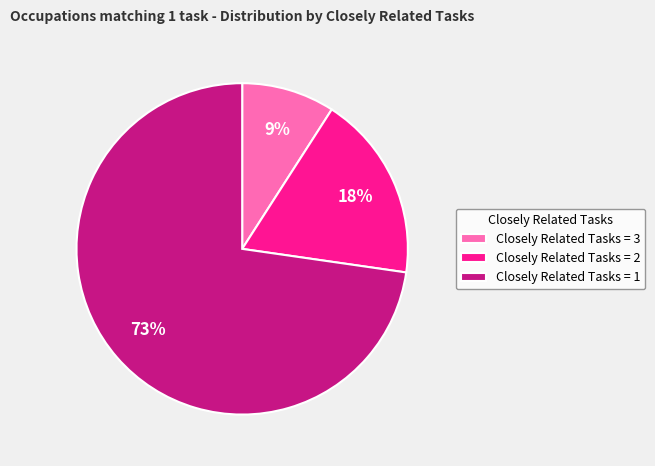

What percentage is the Closely Related Tasks = 3 slice, to the nearest percent?

9%